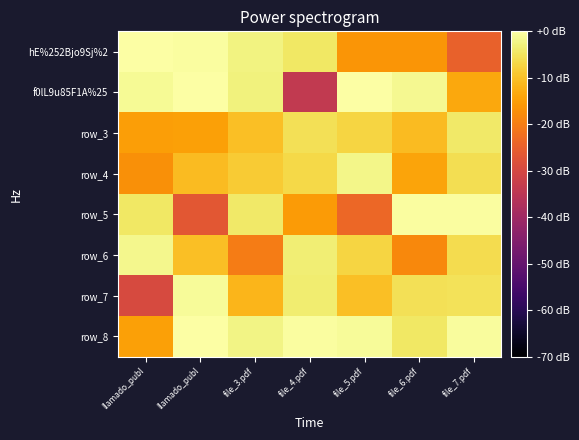

True or false: row_4 has a value of -36.1 at file_5.pdf.

False